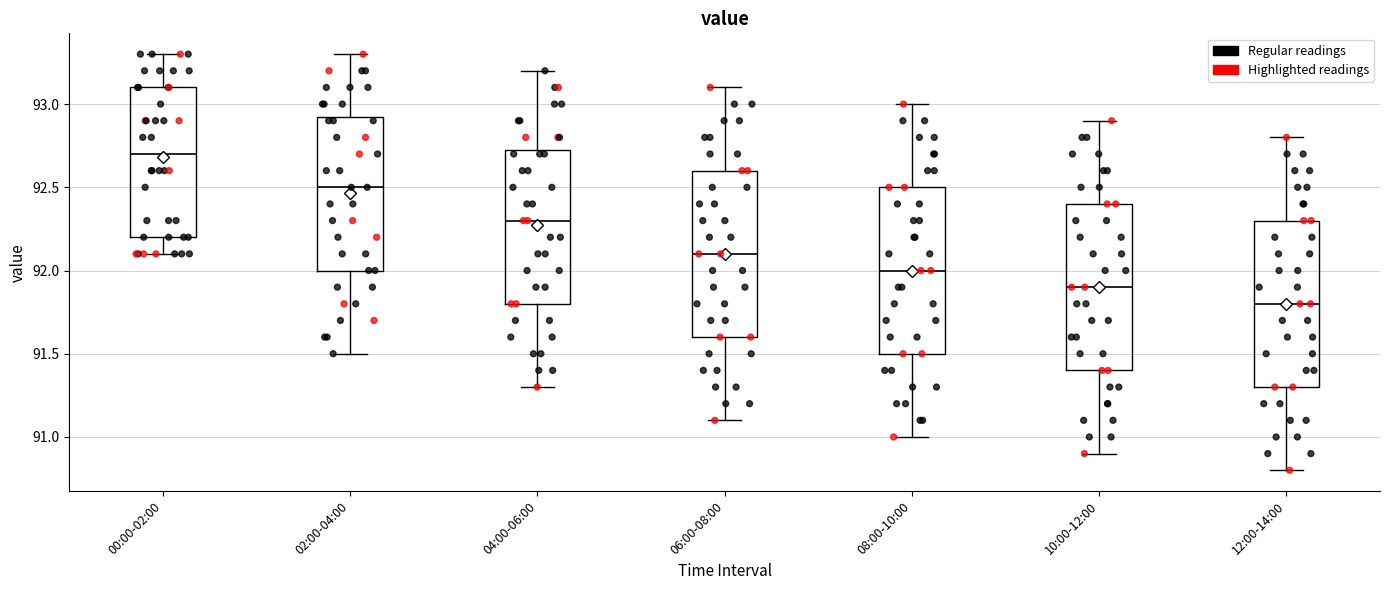

Reading left to right, read every box against the y-axis: the position of its median line, the range the box covers, and the ends of its whiskers. The values are not printed on the chart, so give them approximately, as read against the axis.

00:00-02:00: median 92.70, box 92.20 to 93.10, whiskers 92.10 to 93.30
02:00-04:00: median 92.50, box 92.00 to 92.95, whiskers 91.50 to 93.30
04:00-06:00: median 92.30, box 91.80 to 92.75, whiskers 91.30 to 93.20
06:00-08:00: median 92.10, box 91.60 to 92.60, whiskers 91.10 to 93.10
08:00-10:00: median 92.00, box 91.50 to 92.50, whiskers 91.00 to 93.00
10:00-12:00: median 91.90, box 91.40 to 92.40, whiskers 90.90 to 92.90
12:00-14:00: median 91.80, box 91.30 to 92.30, whiskers 90.80 to 92.80